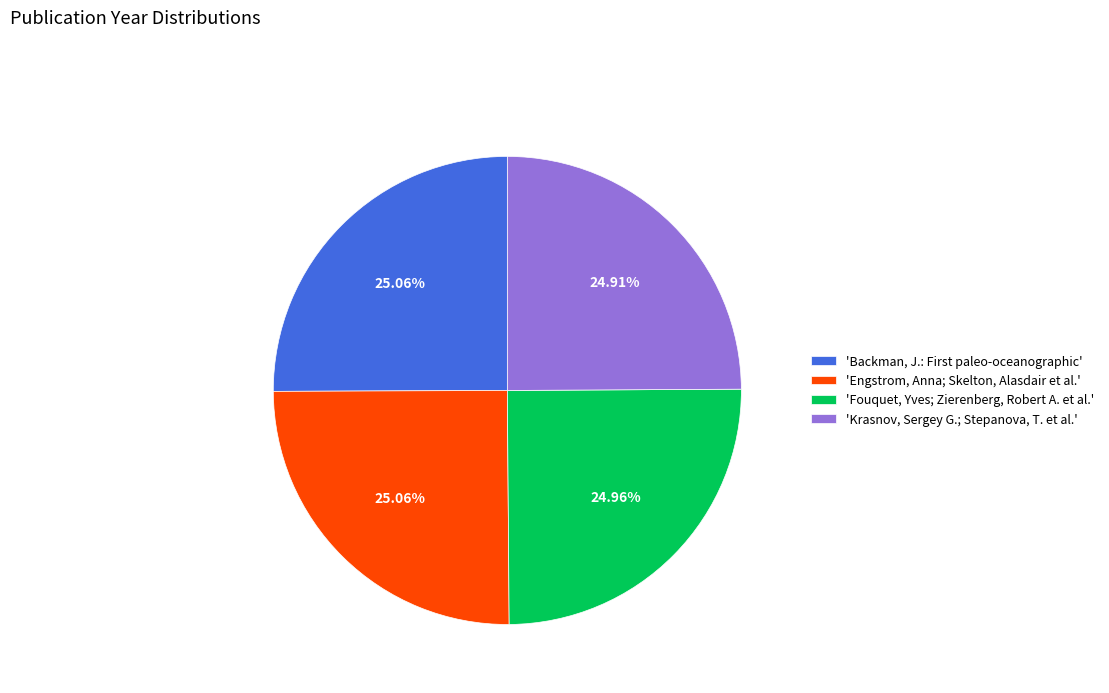

Approximately how many times larger is the value at 'Engstrom, Anna; Skelton, Alasdair et al.' compared to 'Krasnov, Sergey G.; Stepanova, T. et al.'?

1.0